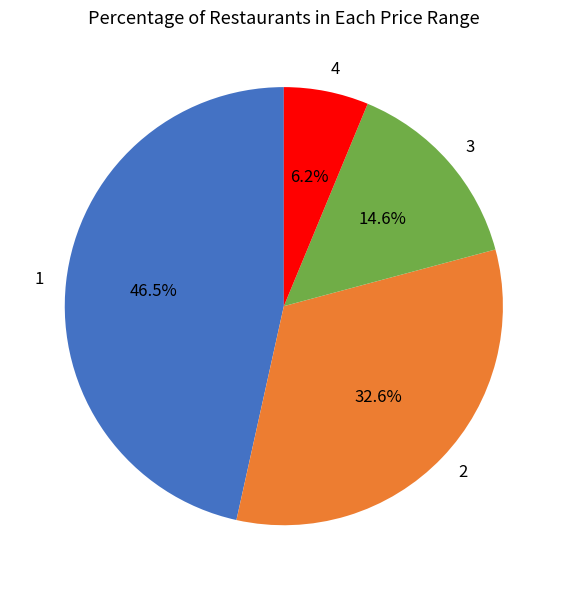

What portion of the pie excludes 3?

85.4%